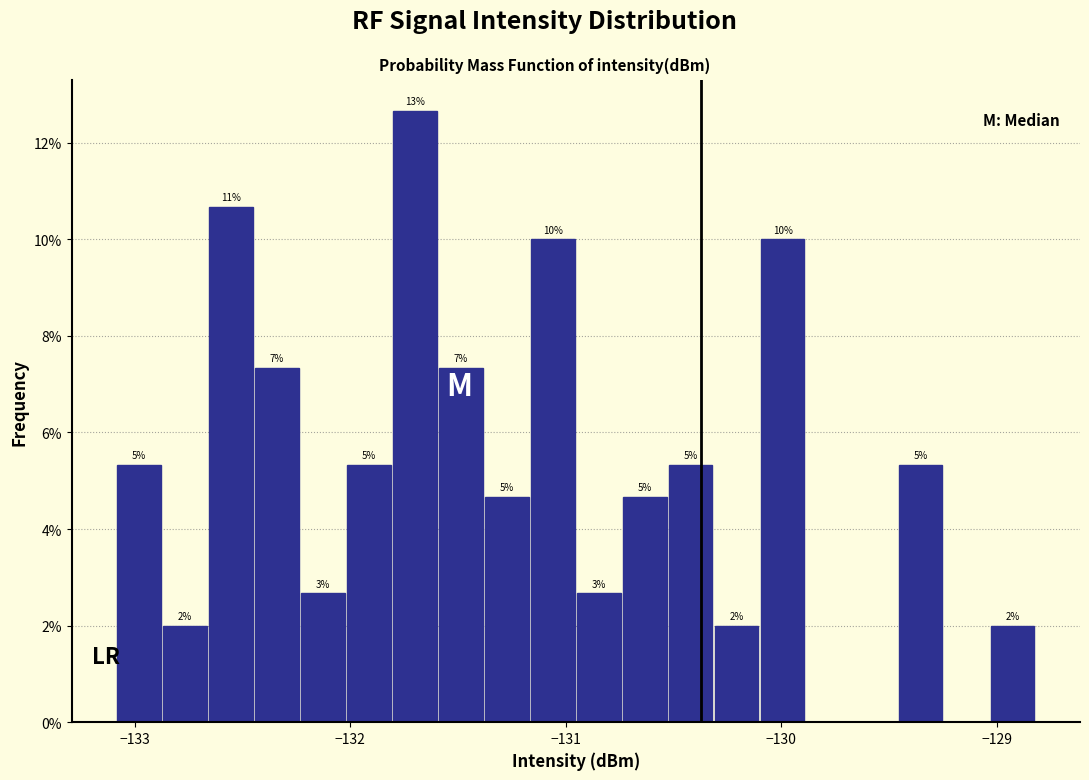

Around what value on the x-axis is the tallest bar? Give the approximate position of its centre, as read against the axis.

-131.7